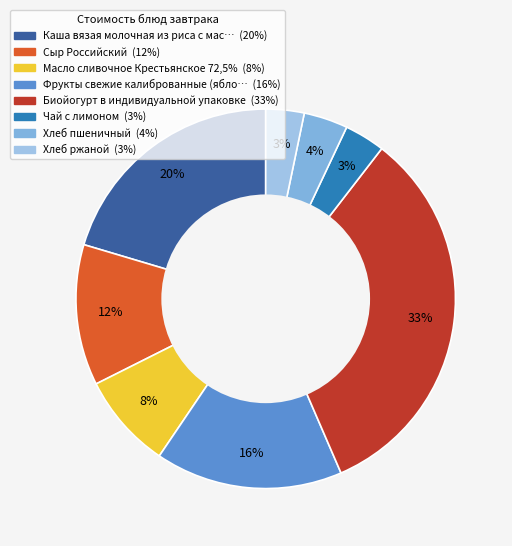

How many slices are in this pie chart?

8